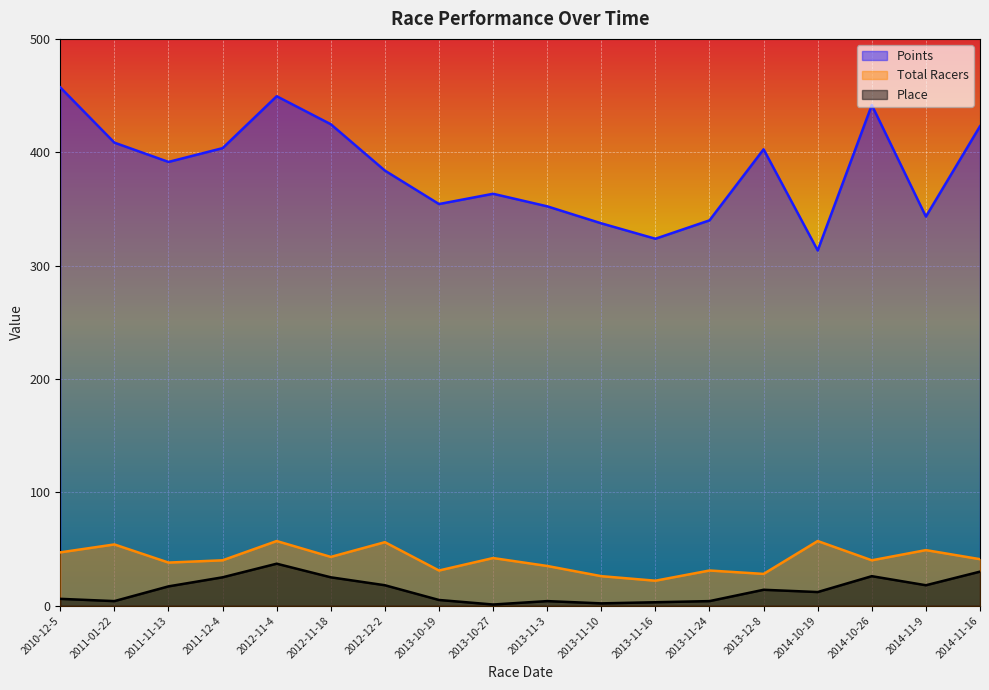

At which category does Total Racers reach its first local valley?

2011-11-13